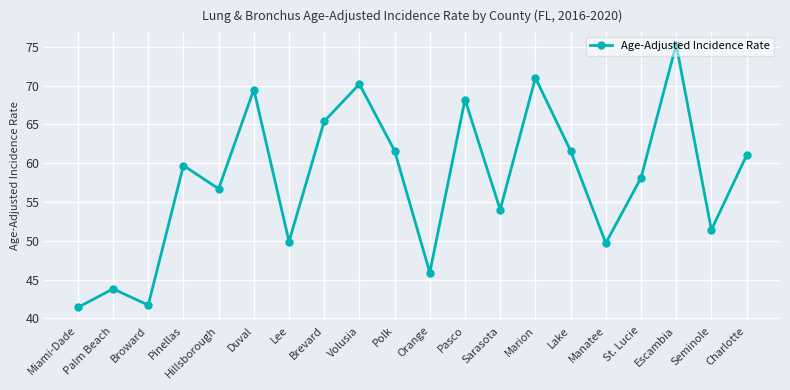

What is the average value?

57.8